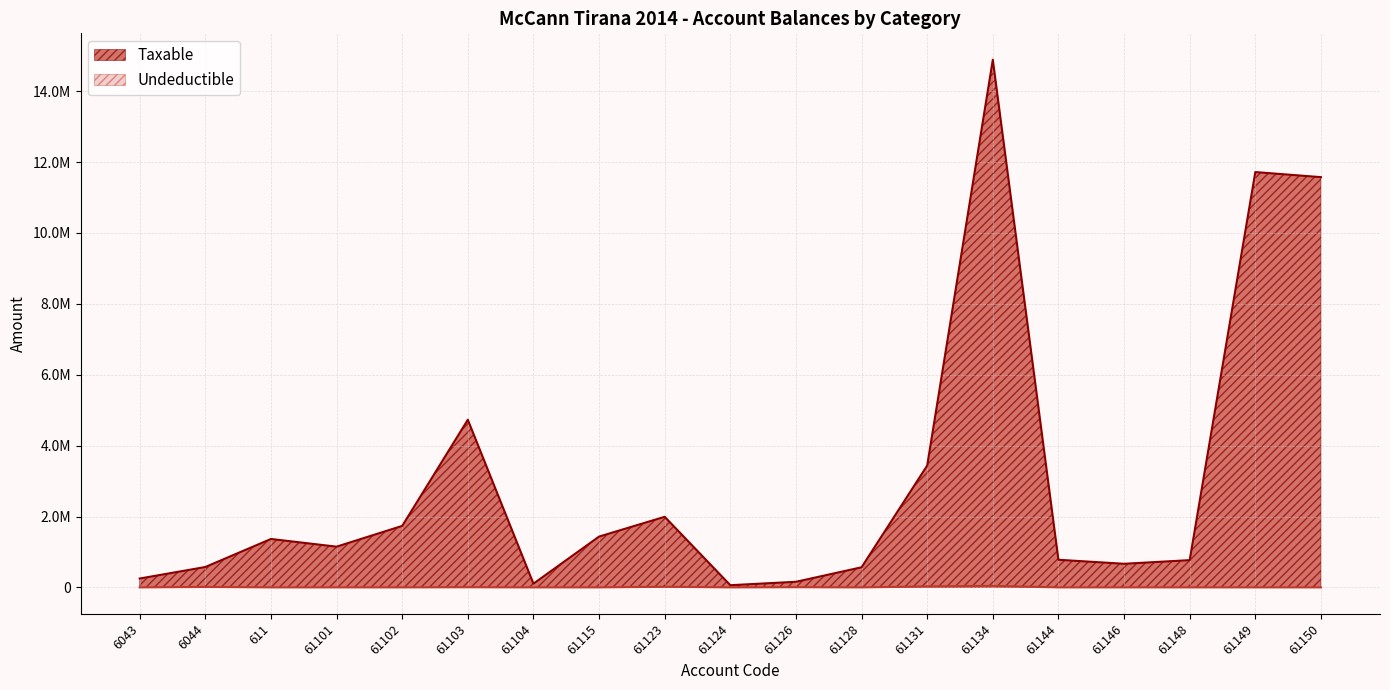

Which category has the lowest value across all series?

6043